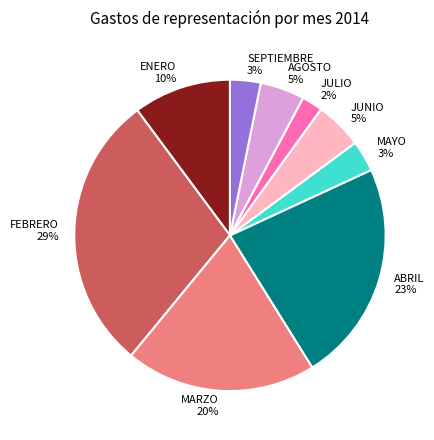

Count the number of slices in the pie.

9